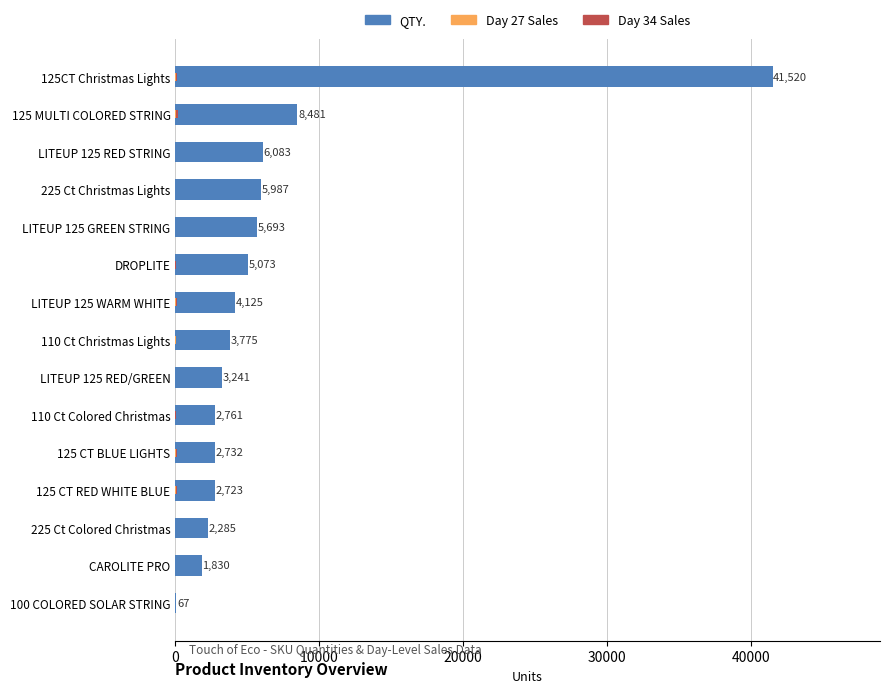

Which series changed the most between 110 Ct Colored Christmas and LITEUP 125 RED/GREEN?

QTY.